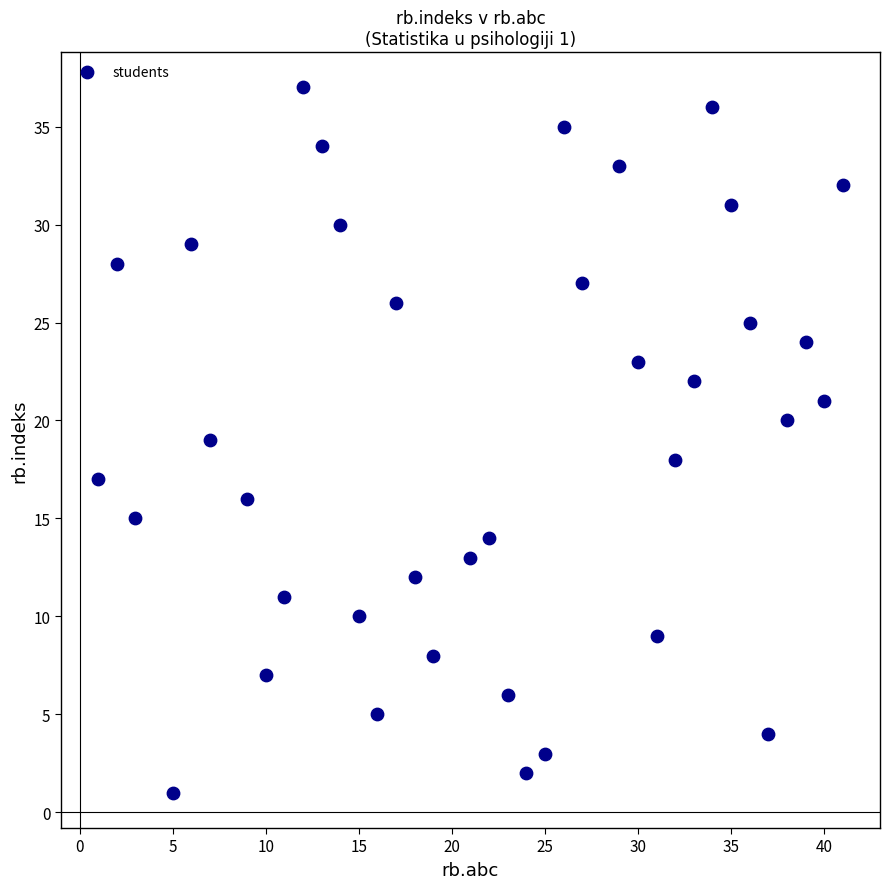

What is the range of Y values (max minus min)?

36